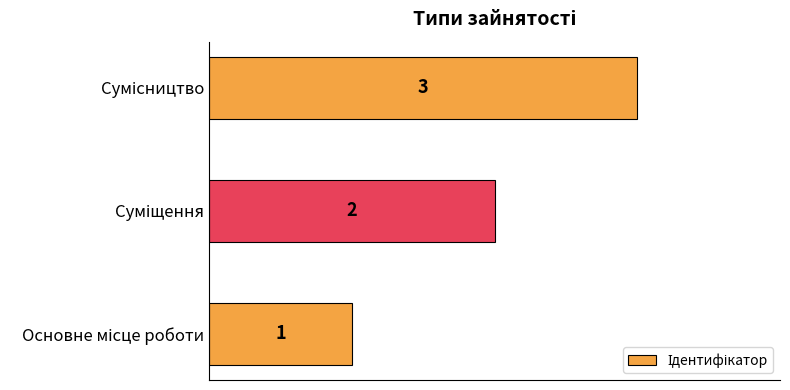

How many values are between 1 and 3?

3